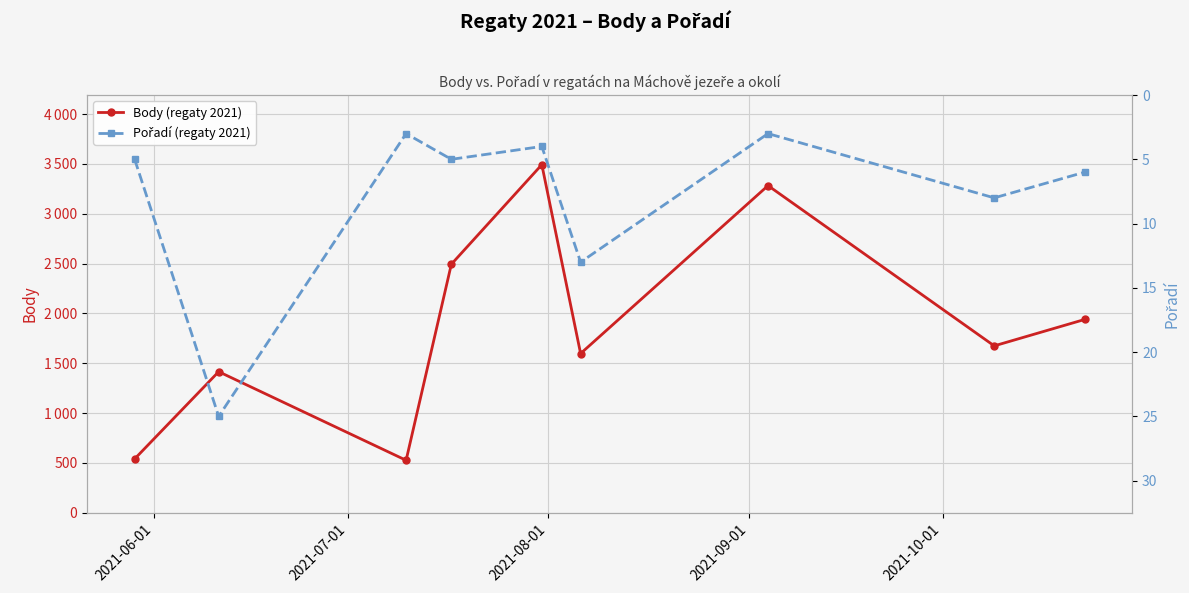

In Pořadí (regaty 2021), how many points are lower than both neighbors (excluding endpoints)?

3